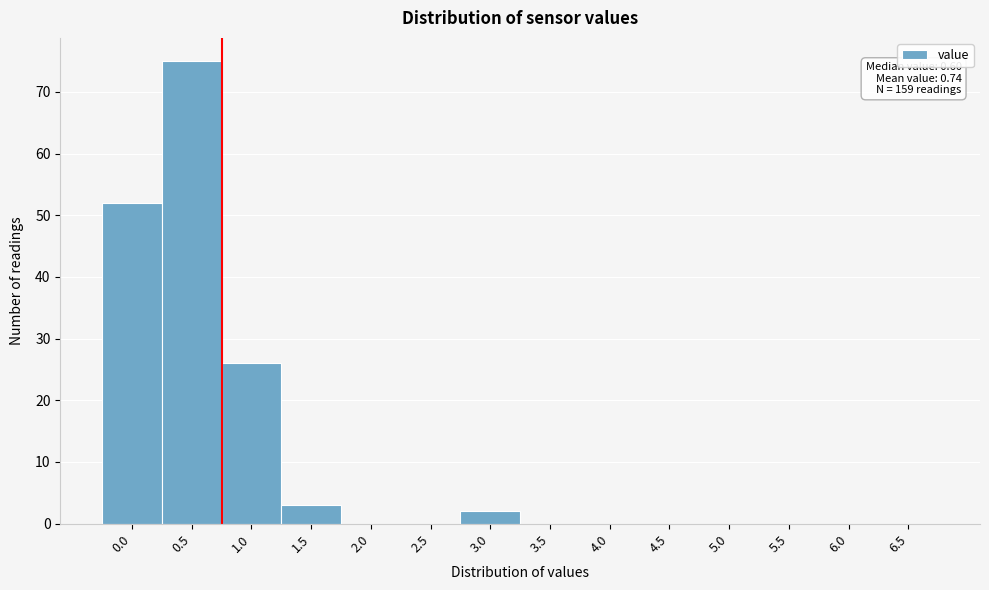

Reading left to right, transcribe all the data shown in this chart.

0.0=52	0.5=75	1.0=26	1.5=3	2.0=0	2.5=0	3.0=2	3.5=0	4.0=0	4.5=0	5.0=0	5.5=0	6.0=0	6.5=0